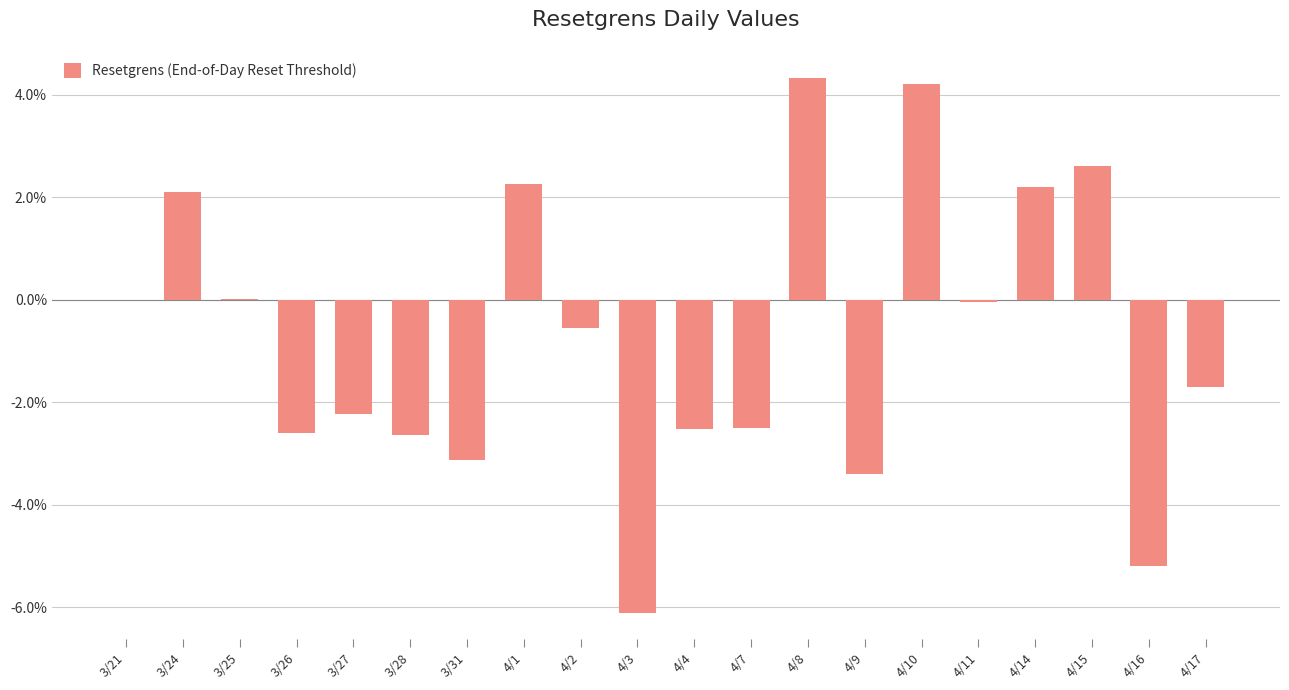

Read the value at 4/8.

4.3